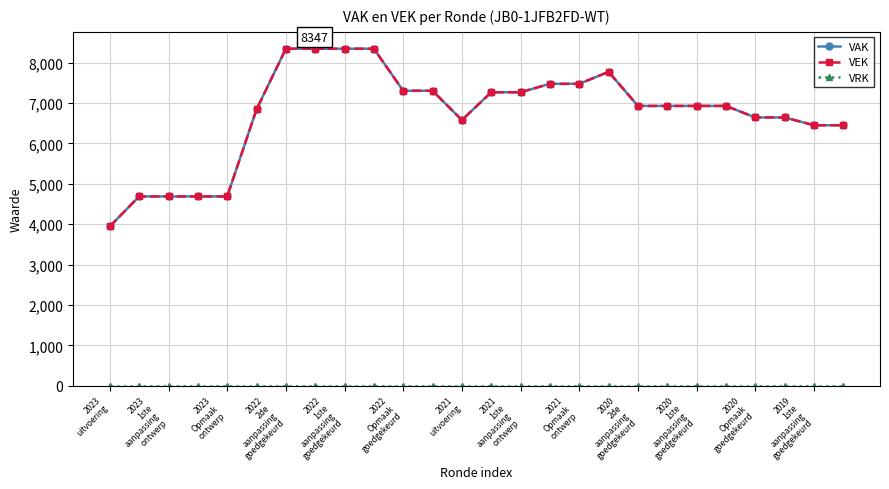

What is the maximum value shown in the chart?

8347